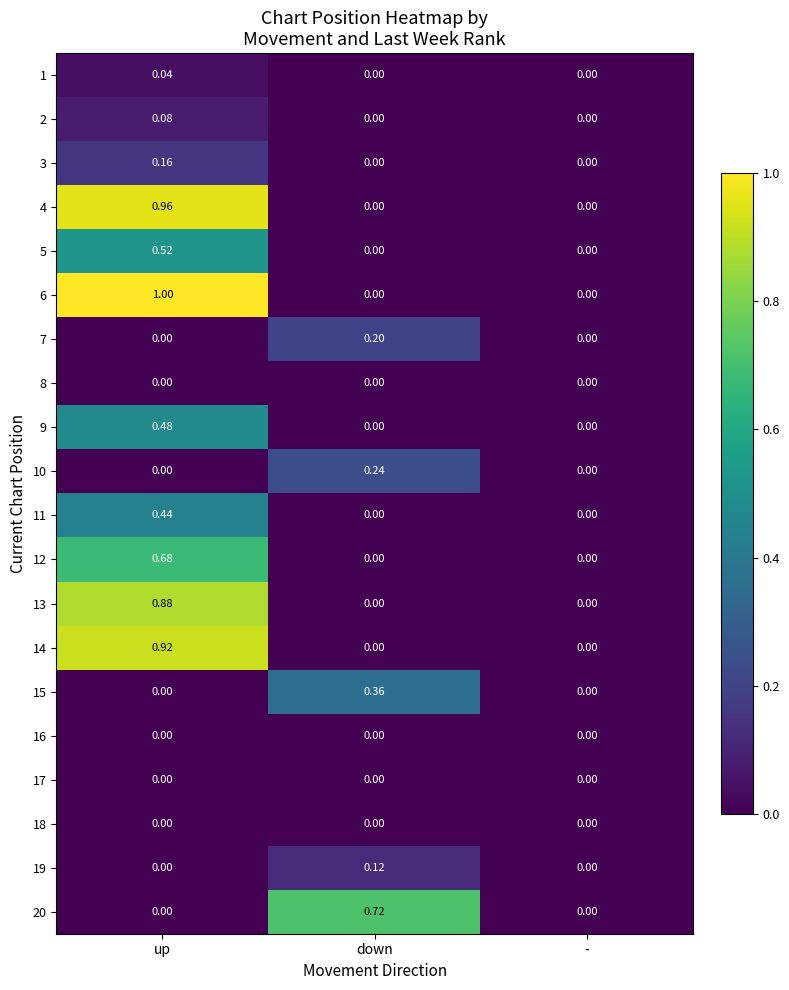

Is the value of 20 at - greater than the value of 5 at up?

No